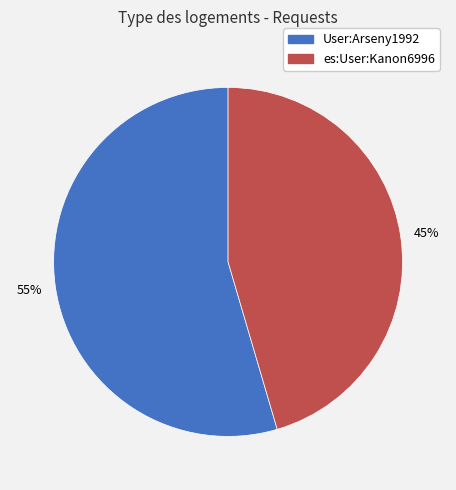

To the nearest percent, what portion does User:Arseny1992 represent?

55%